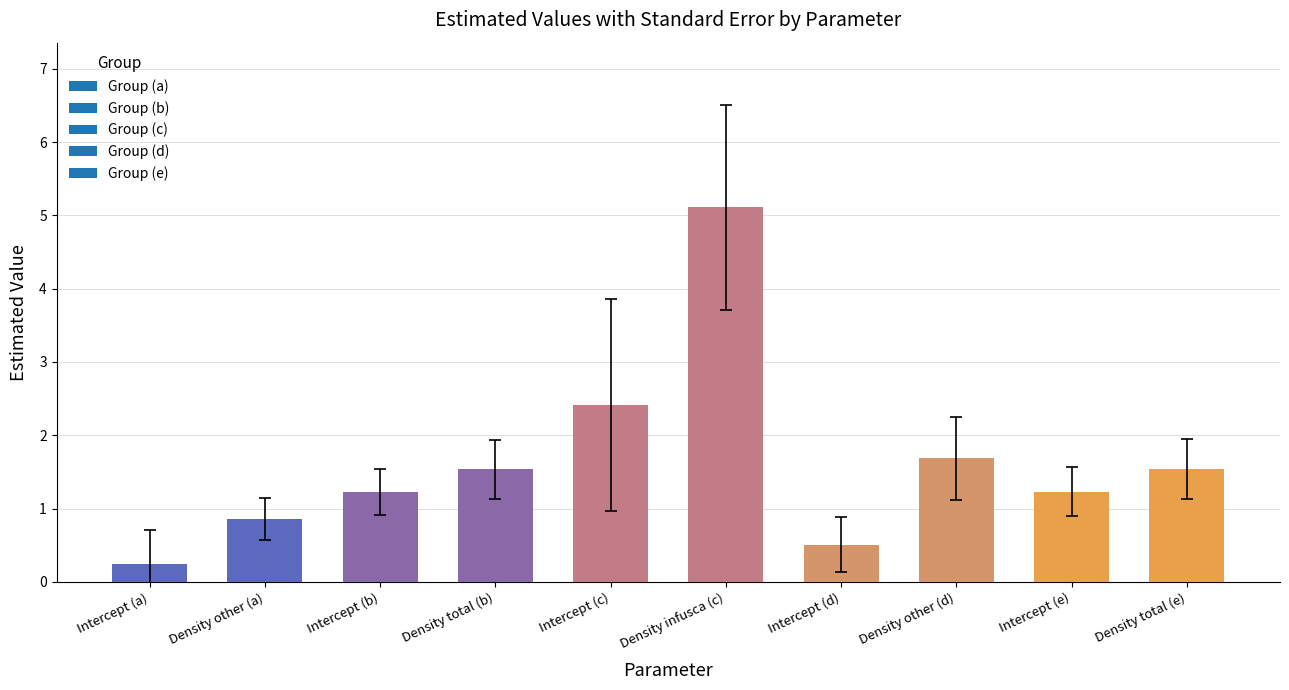

What is the change in value from Density other (a) to Intercept (b)?

+0.4